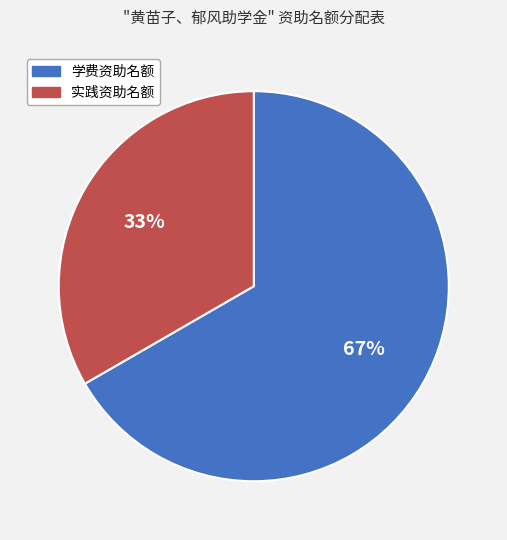

Which category has the biggest portion of the pie?

学费资助名额